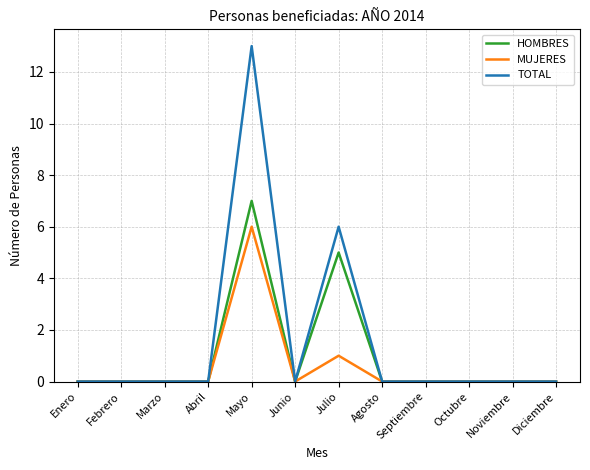

What are all the series names shown in the legend?

HOMBRES, MUJERES, TOTAL